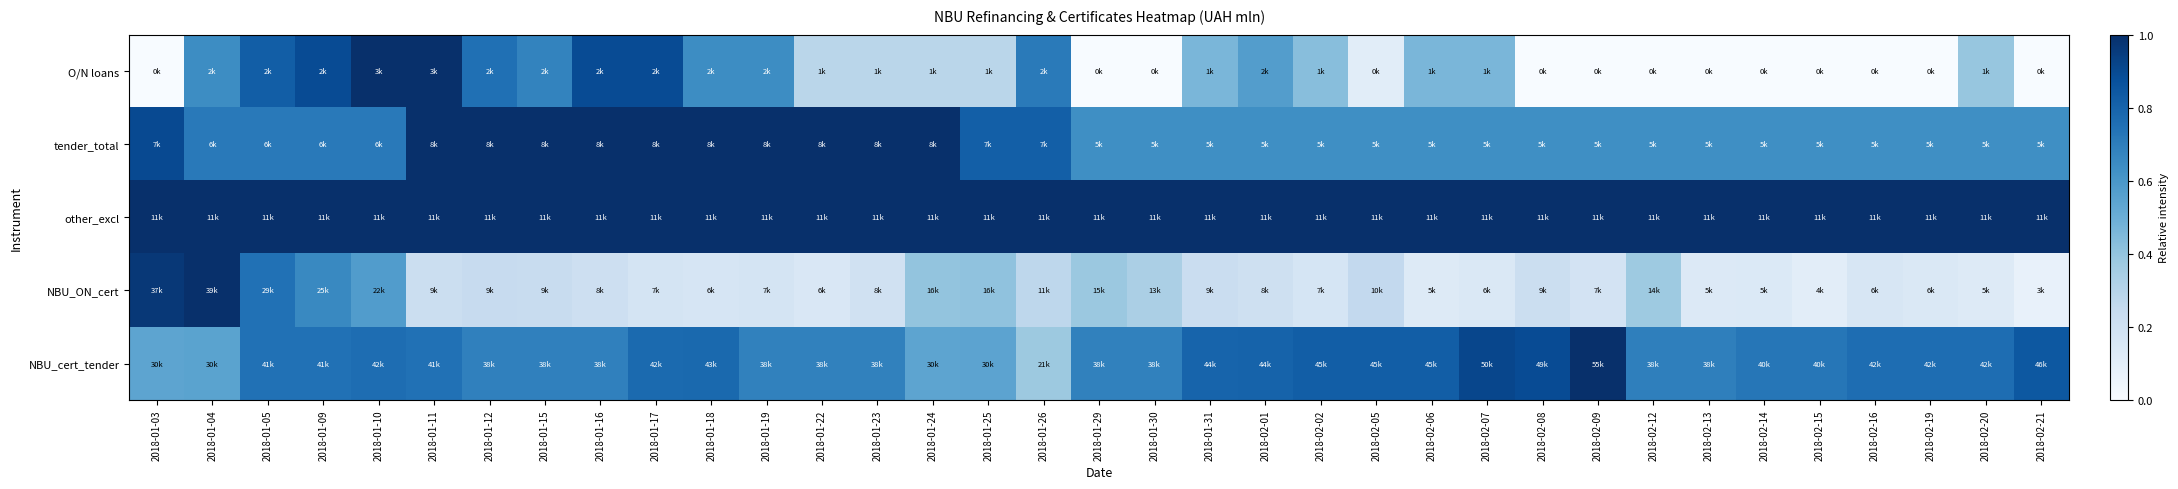

How many series are shown in this chart?

5